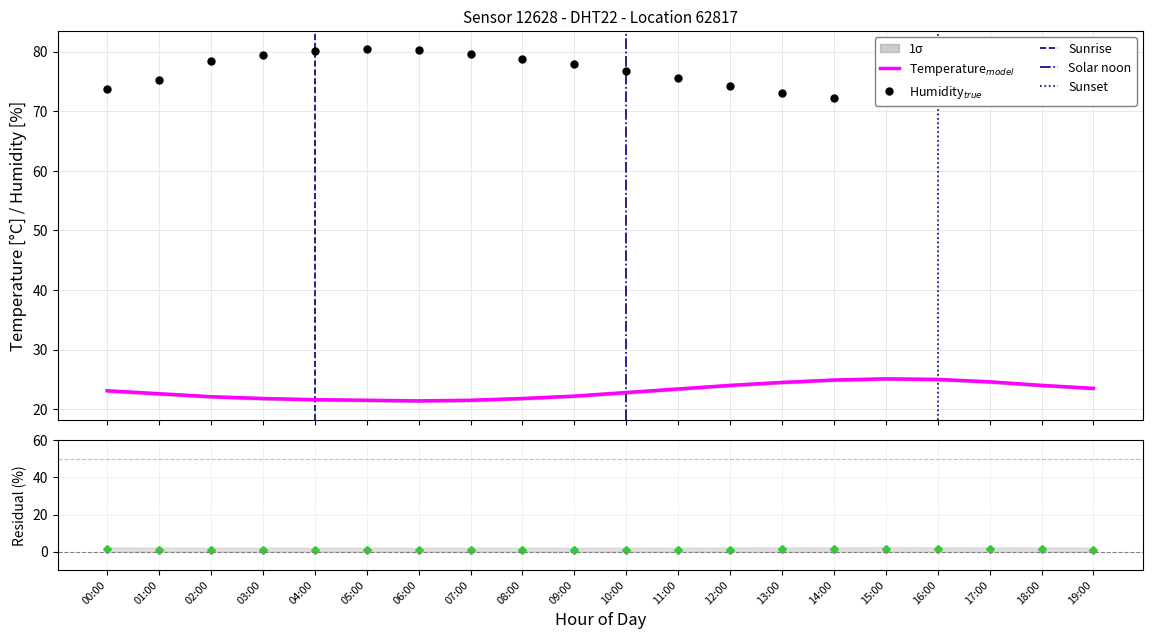

Which has a higher value, 03:00 or 02:00?

02:00